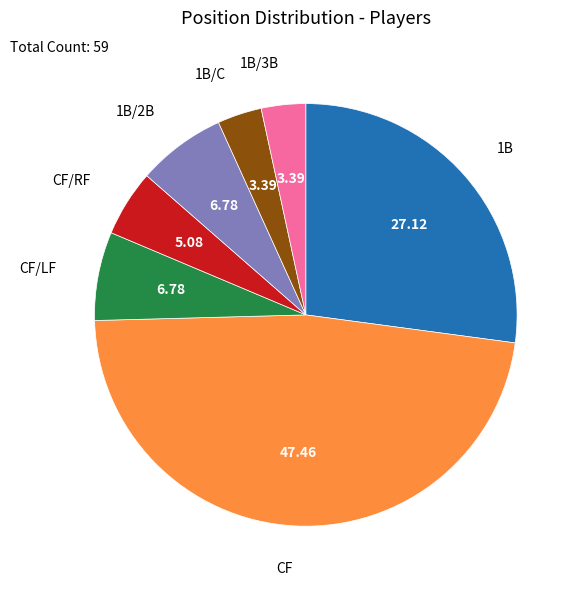

Is there a majority slice in this chart?

No